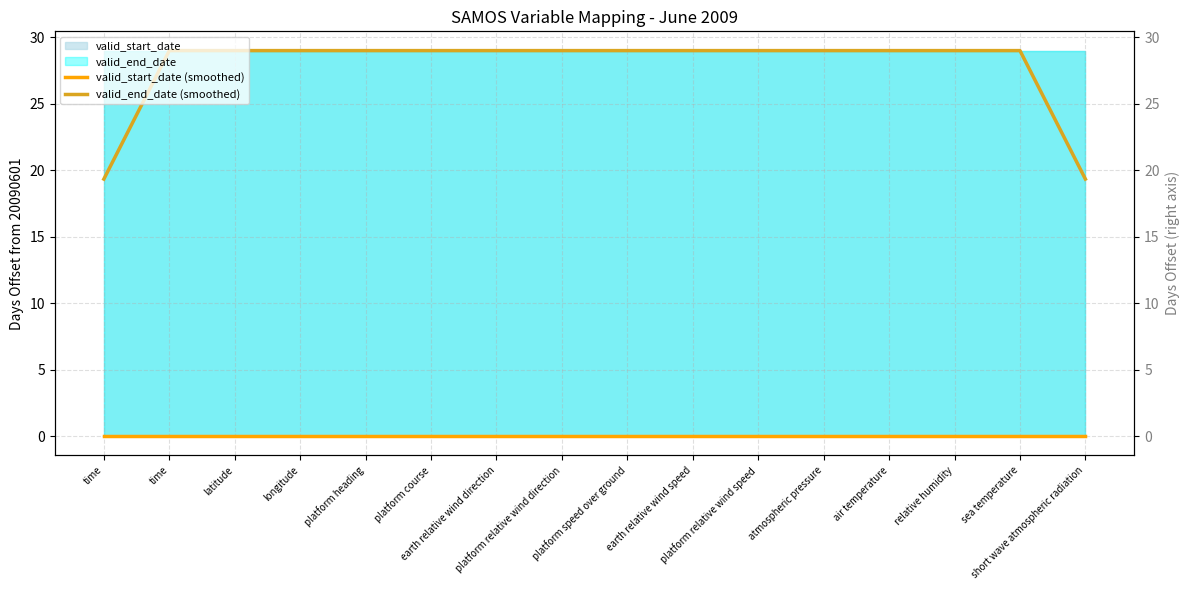

How many lines are shown in the chart?

2